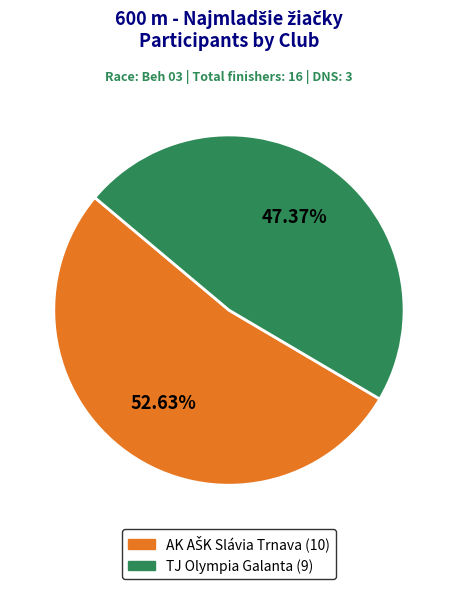

Is TJ Olympia Galanta the majority of the pie?

No